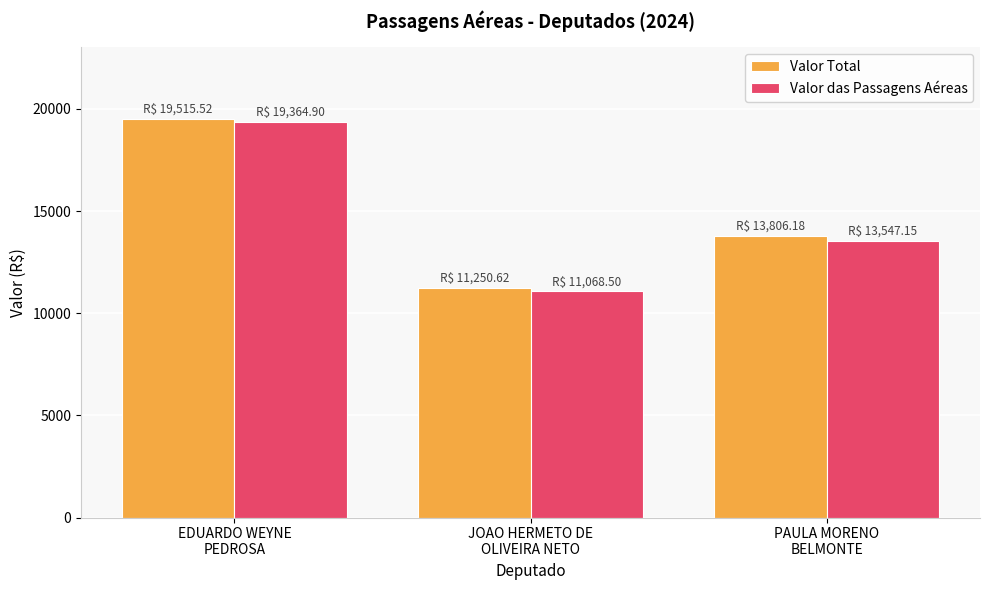

What is the difference between the maximum and minimum values in the Valor das Passagens Aéreas series?

8296.4